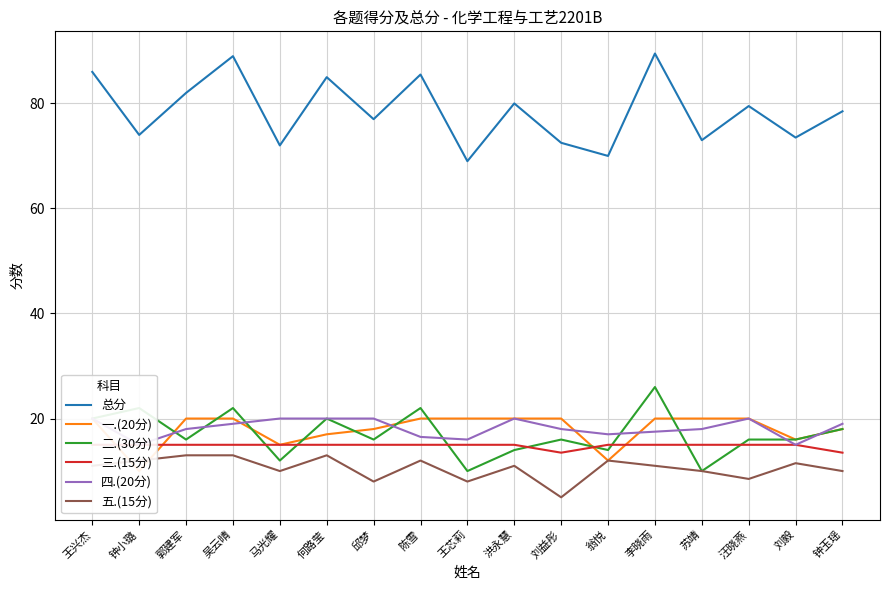

How many values in the 总分 series are below 78?

8